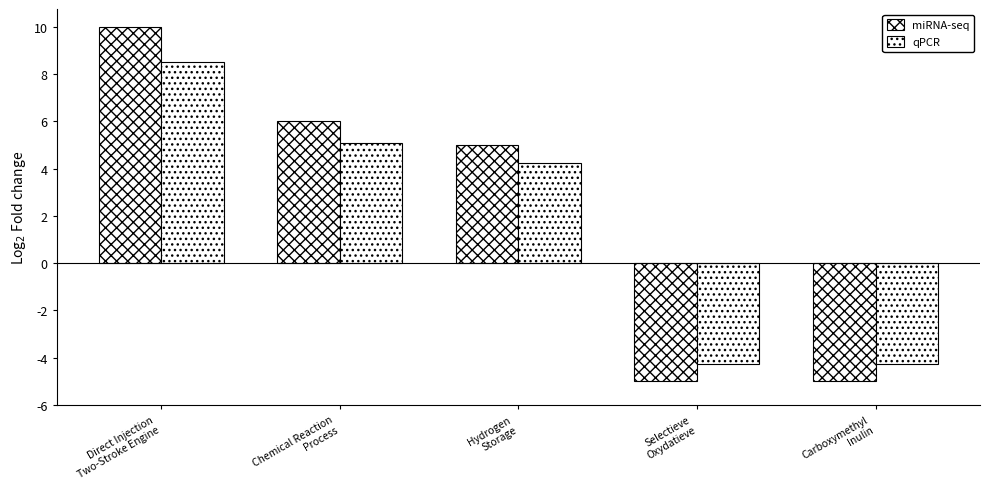

How many values in miRNA-seq are above zero?

3